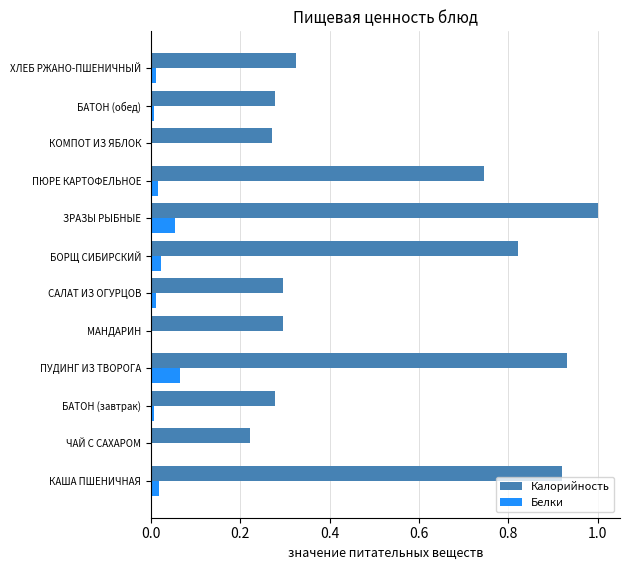

What is the sum of all Калорийность values?

6.4